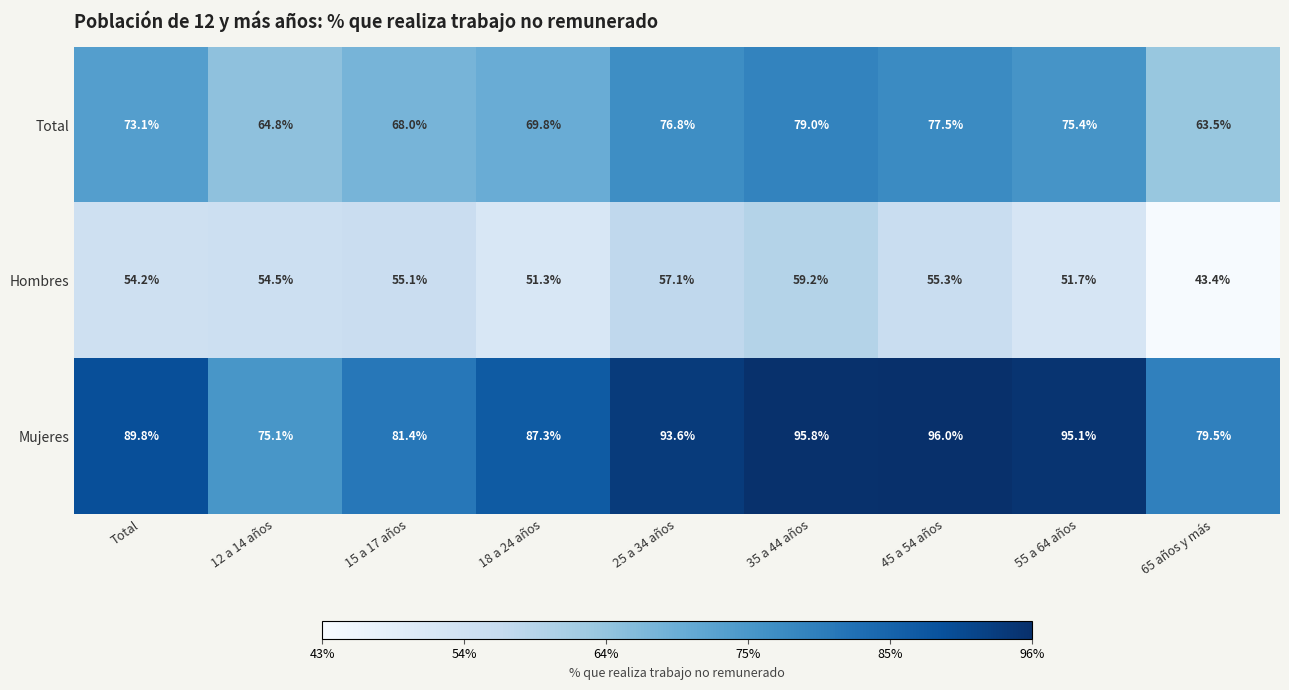

What is the sum of all Total values?

647.9